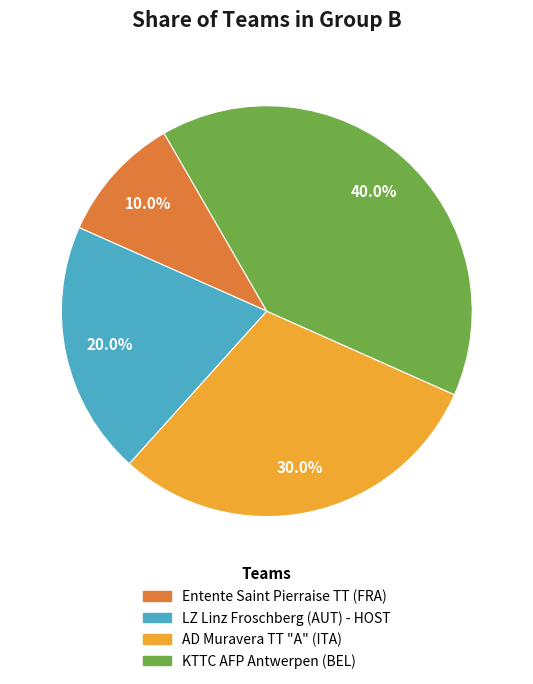

Rank the categories by value from lowest to highest.

Entente Saint Pierraise TT (FRA), LZ Linz Froschberg (AUT) - HOST, AD Muravera TT "A" (ITA), KTTC AFP Antwerpen (BEL)